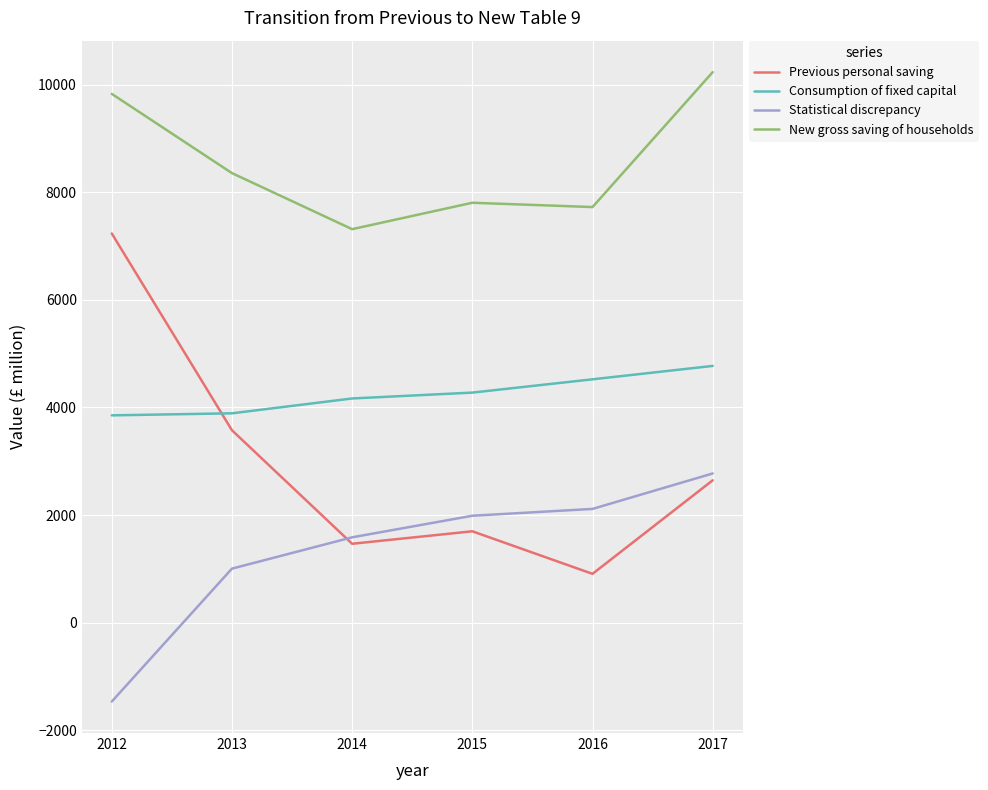

What is the highest value of the Consumption of fixed capital series?

4772